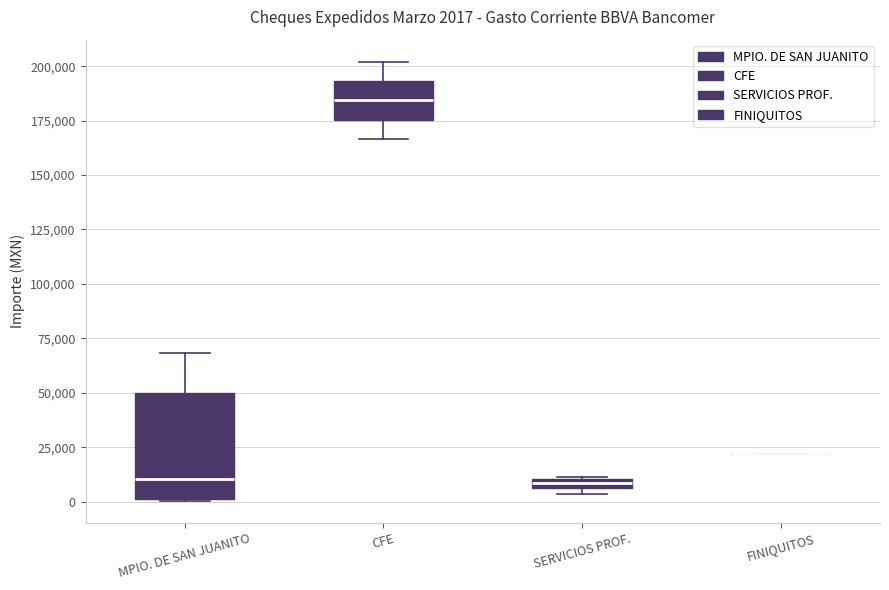

Which box is the tallest, from its lower edge to its upper edge?

MPIO. DE SAN JUANITO